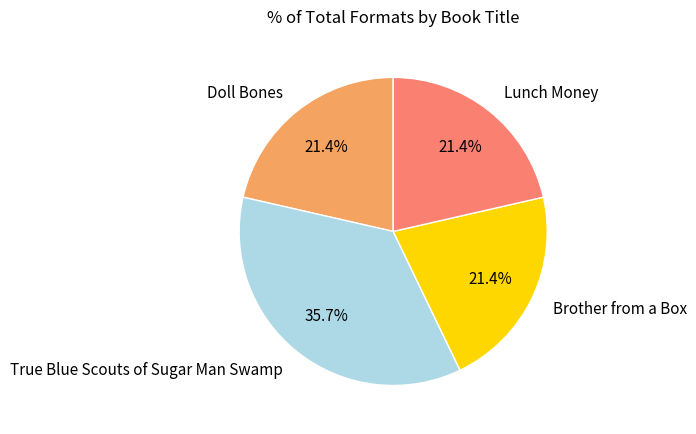

What percentage is NOT represented by Lunch Money?

78.6%